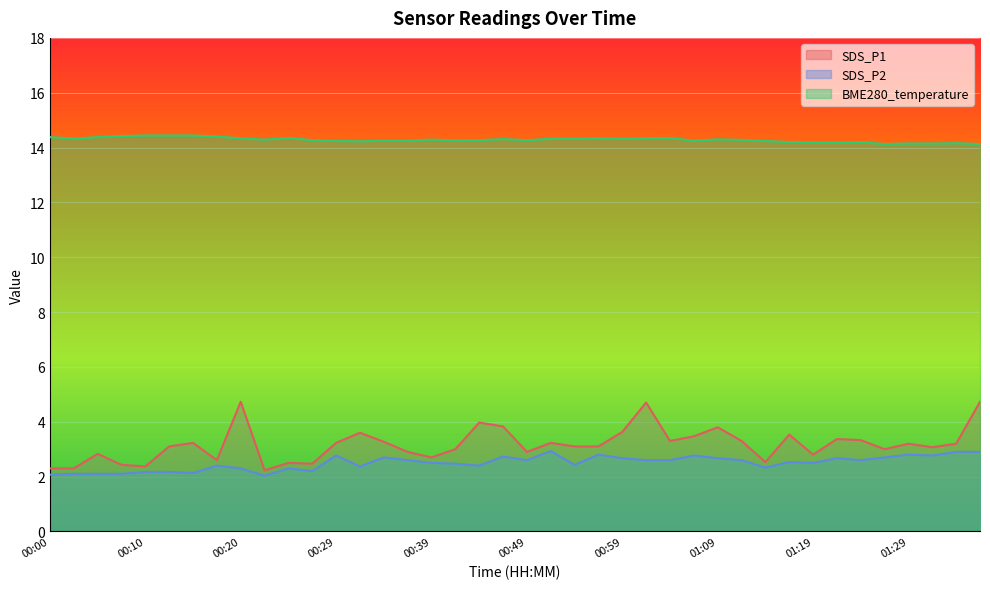

Which category has the lowest value in the SDS_P2 series?

00:22